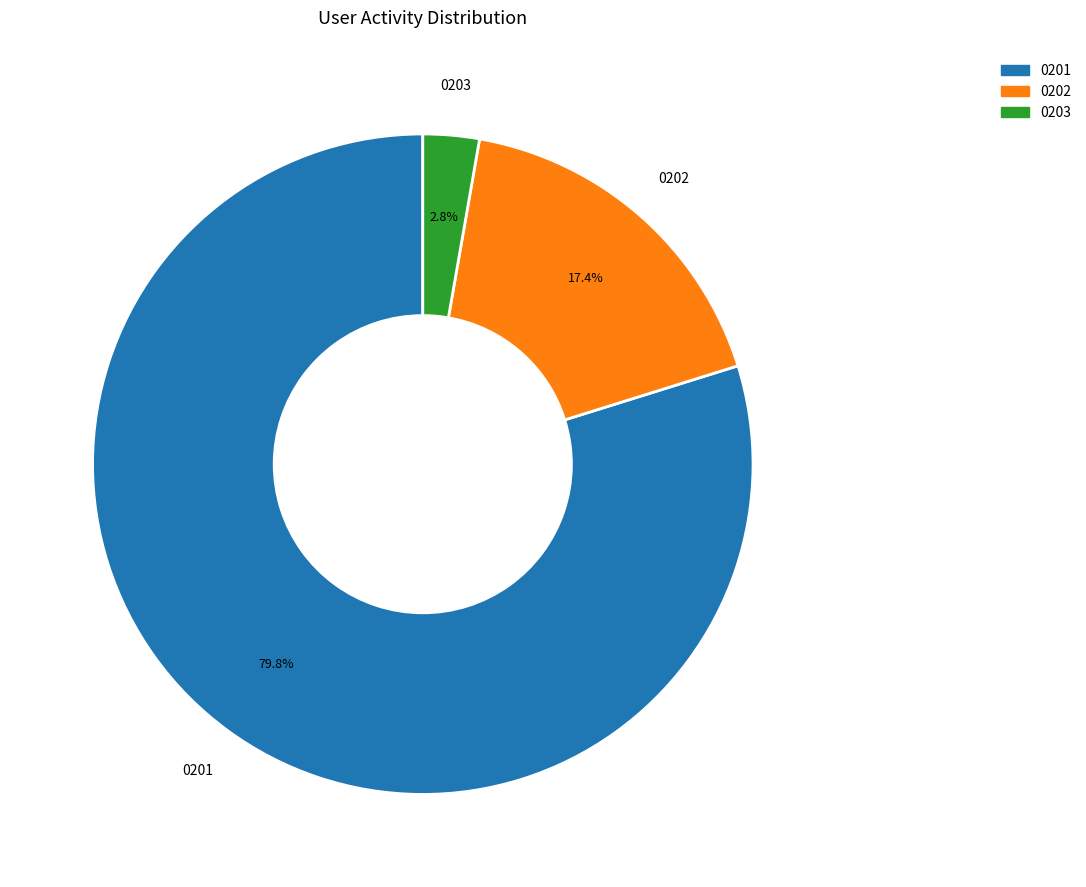

Count the number of slices in the pie.

3